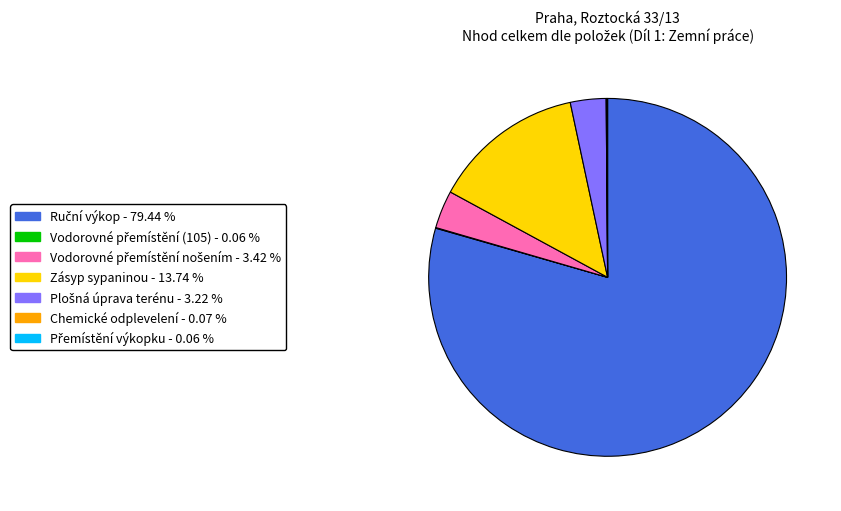

Is there any slice that represents more than half of the pie?

Yes